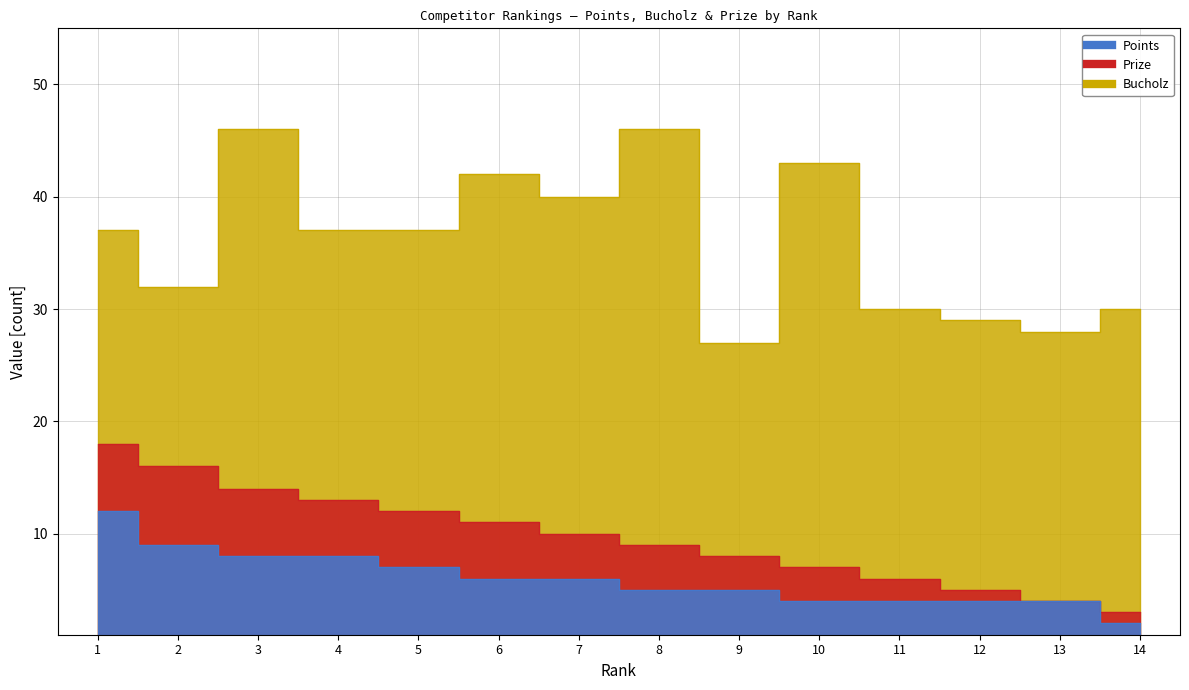

List the labels in order of Prize value, smallest first.

14, 13, 12, 11, 10, 9, 8, 7, 6, 5, 4, 3, 2, 1